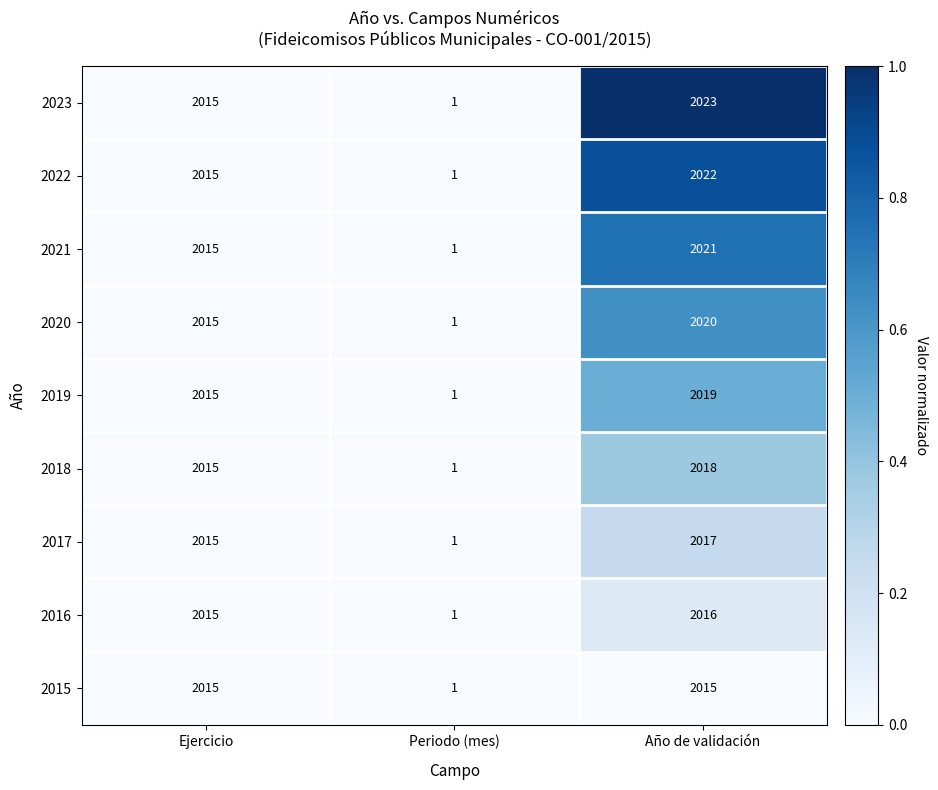

What is the difference between the maximum and minimum values in the 2022 series?

2021